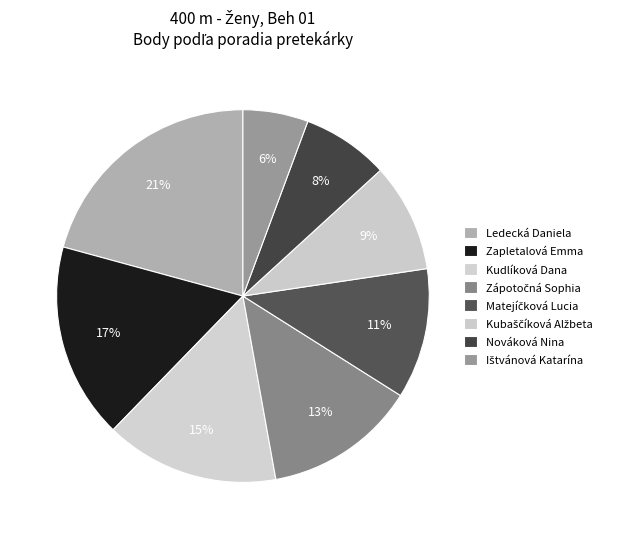

The Kudlíková Dana slice represents 15% of the pie. True or false?

True